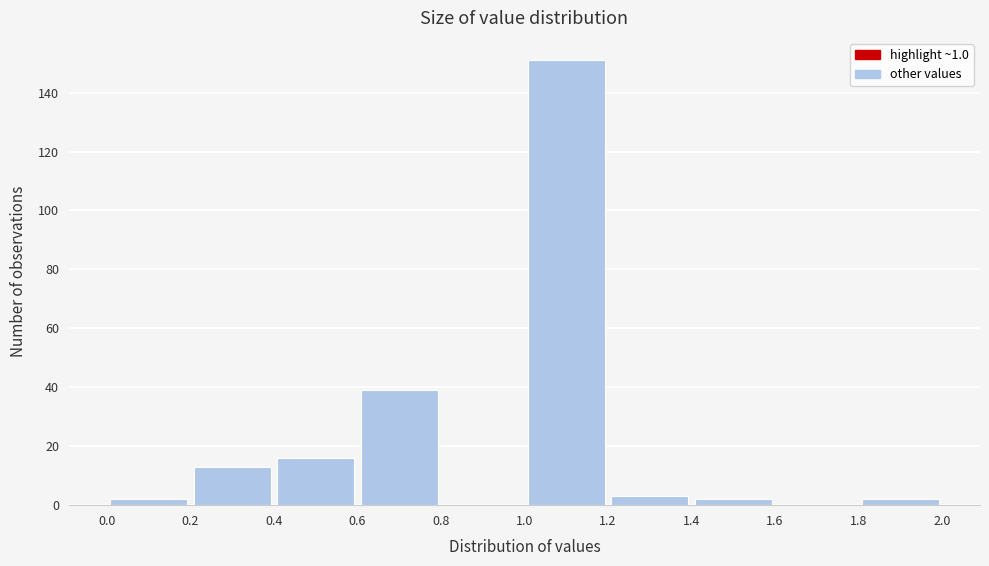

Reading left to right, transcribe this chart: for each bar, give the range it covers on the x-axis and its height. The values are not printed on the chart, so give them approximately, as read against the axis.

0.0 to 0.2: 2
0.2 to 0.4: 14
0.4 to 0.6: 16
0.6 to 0.8: 40
0.8 to 1.0: 0
1.0 to 1.2: 152
1.2 to 1.4: 4
1.4 to 1.6: 2
1.6 to 1.8: 0
1.8 to 2.0: 2